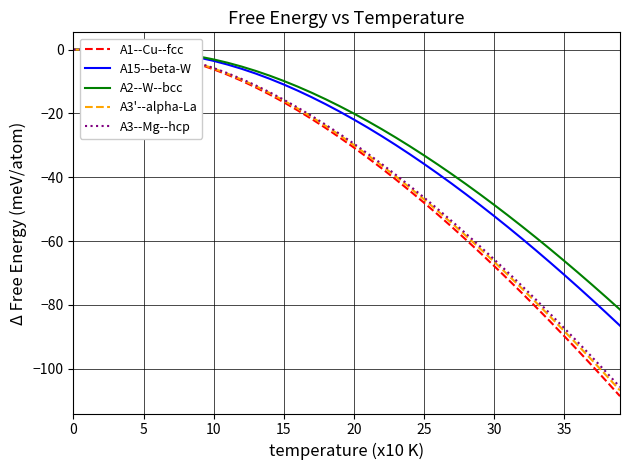

True or false: A1--Cu--fcc has a value of -0.4 at 25.

False